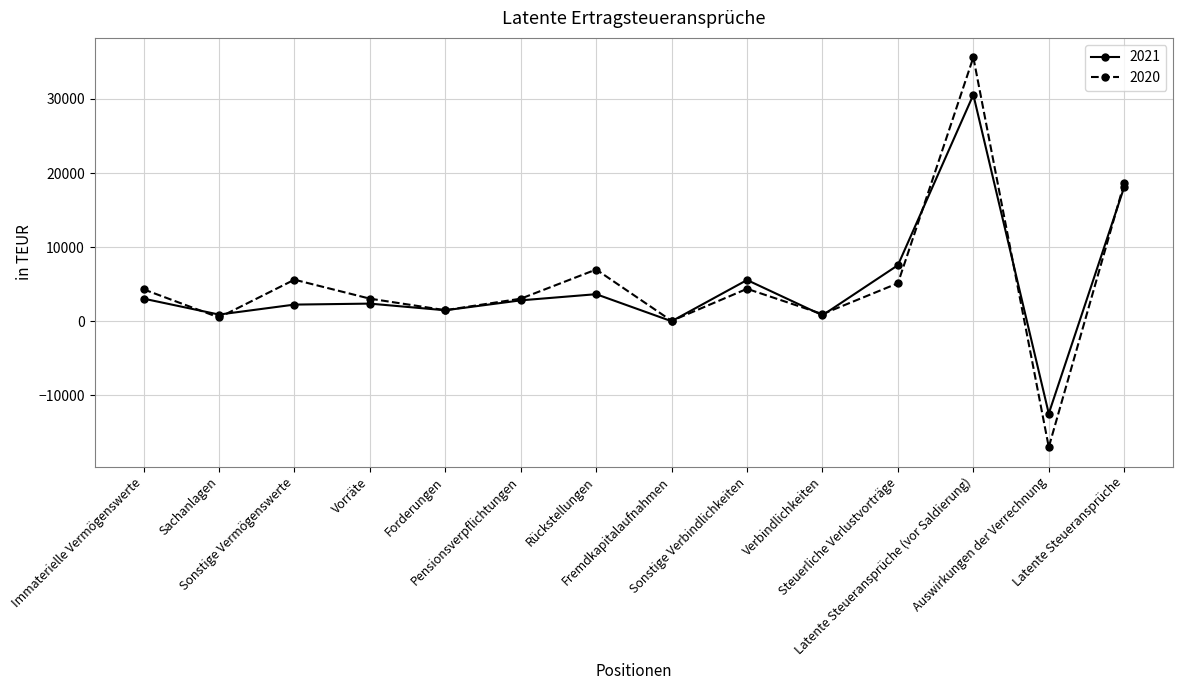

Which series has the widest spread of values?

2020